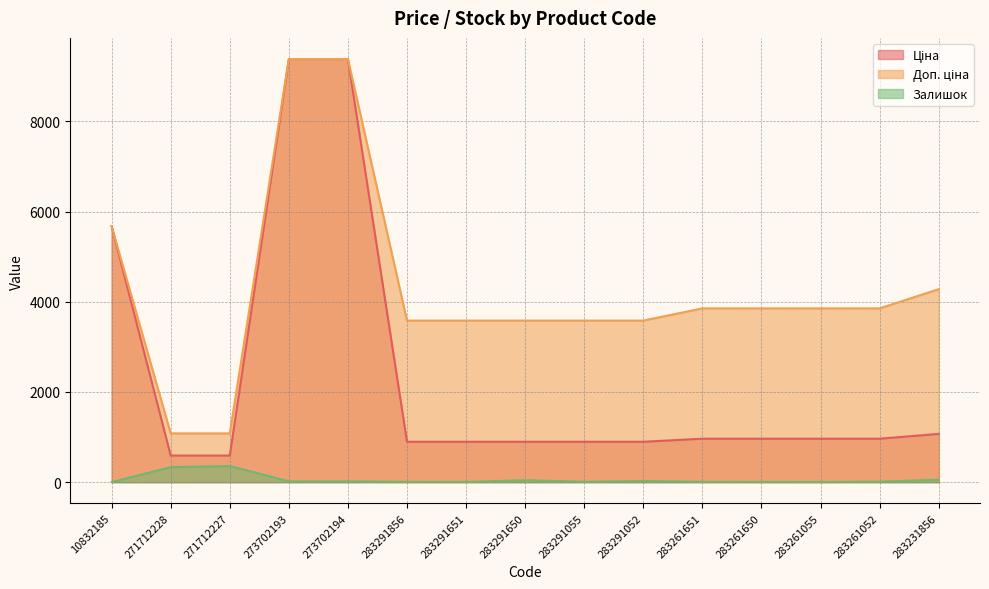

How many data points does each series have?

15